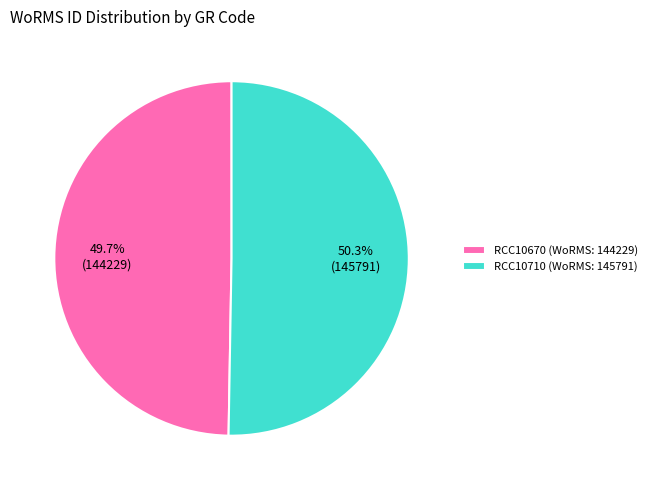

How many segments does this pie chart have?

2